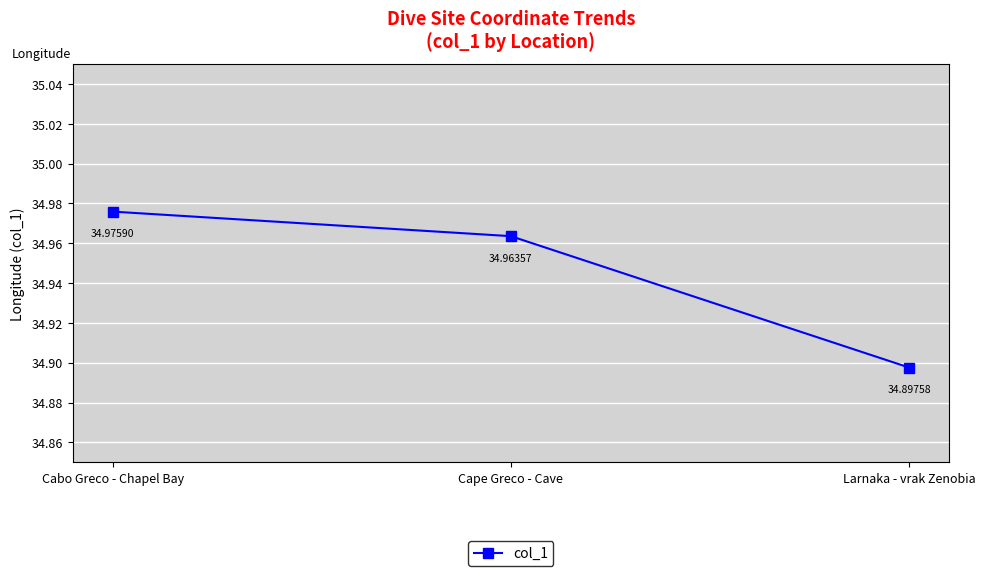

How many values are between 34 and 35?

3